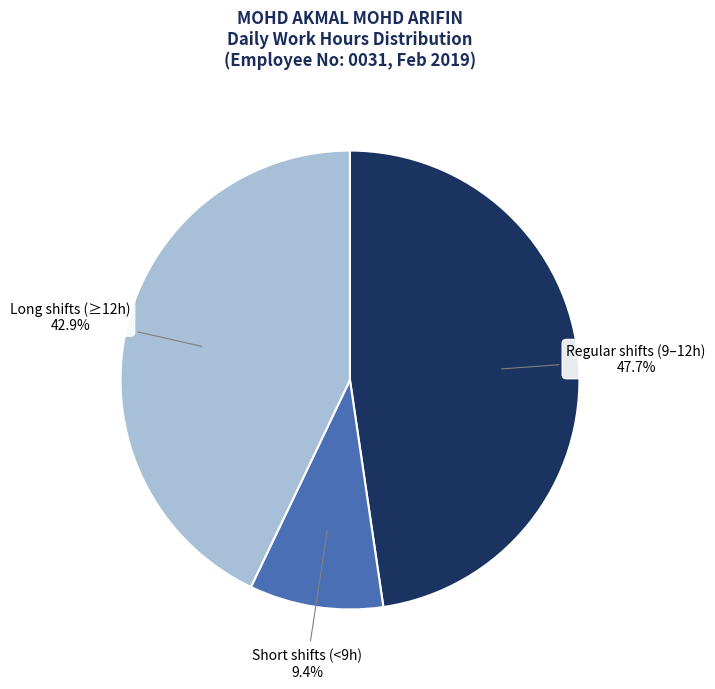

Is Long shifts (≥12h) the majority of the pie?

No